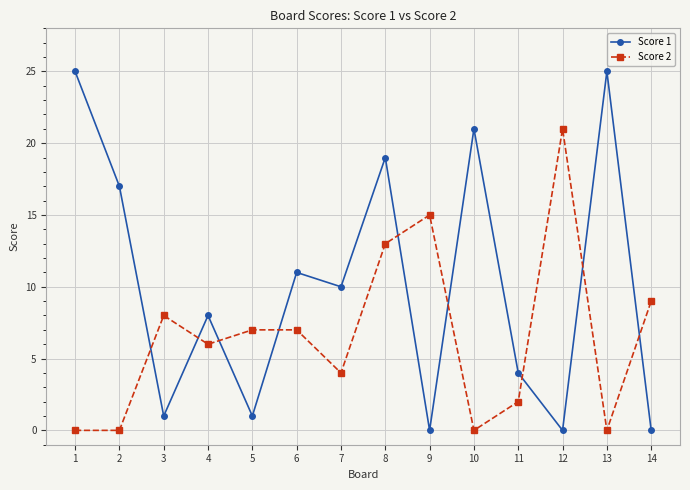

What is the total value across all series at 8?

32